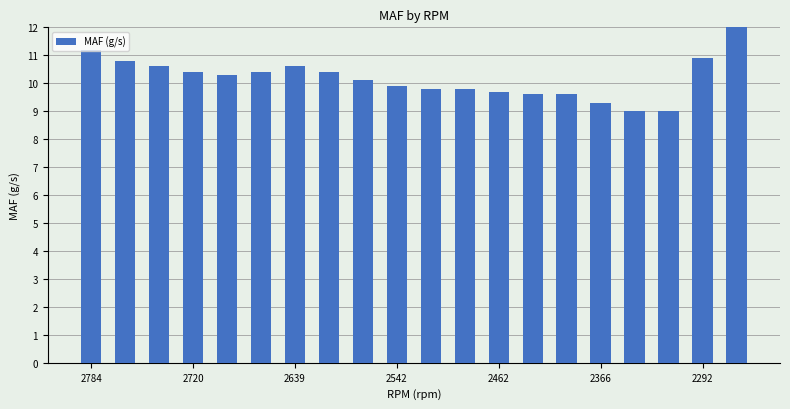

The chart shows a value of 15.1 at 8. True or false?

False